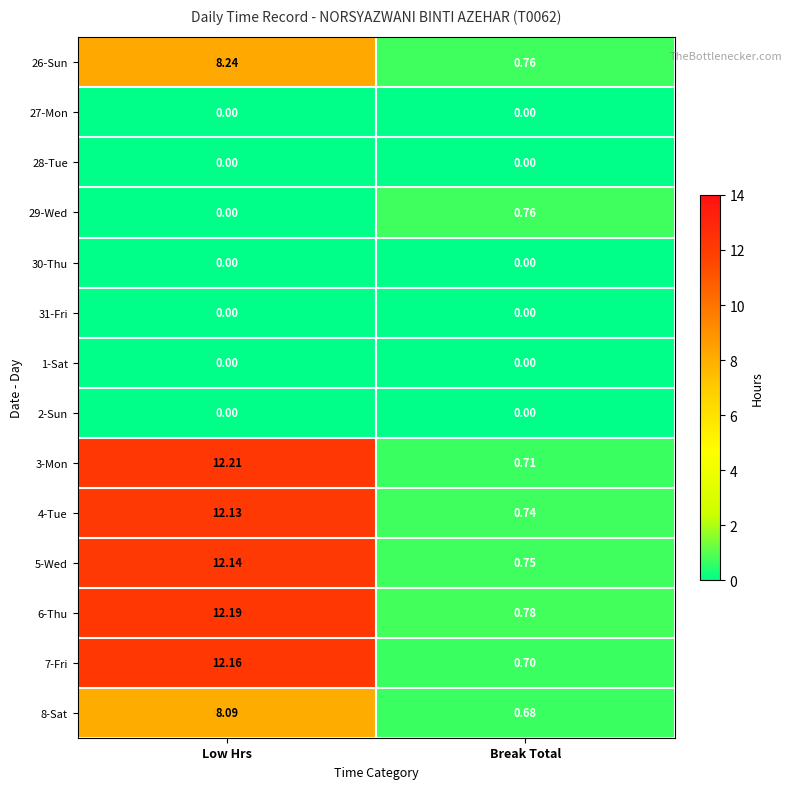

Is the value of 3-Mon at Break Total greater than the value of 4-Tue at Break Total?

No